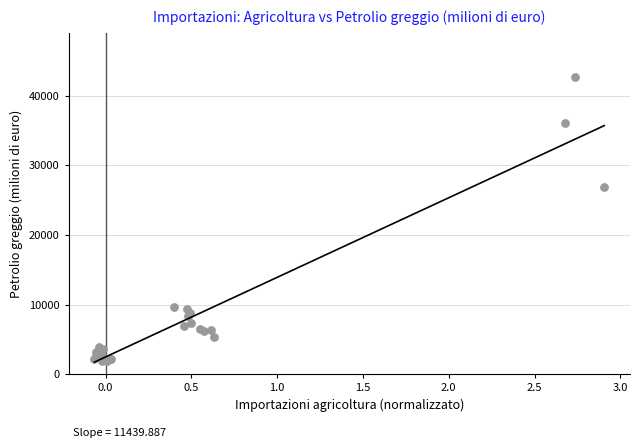

What Y value in the scatter plot is closest to 22269?

26883.9